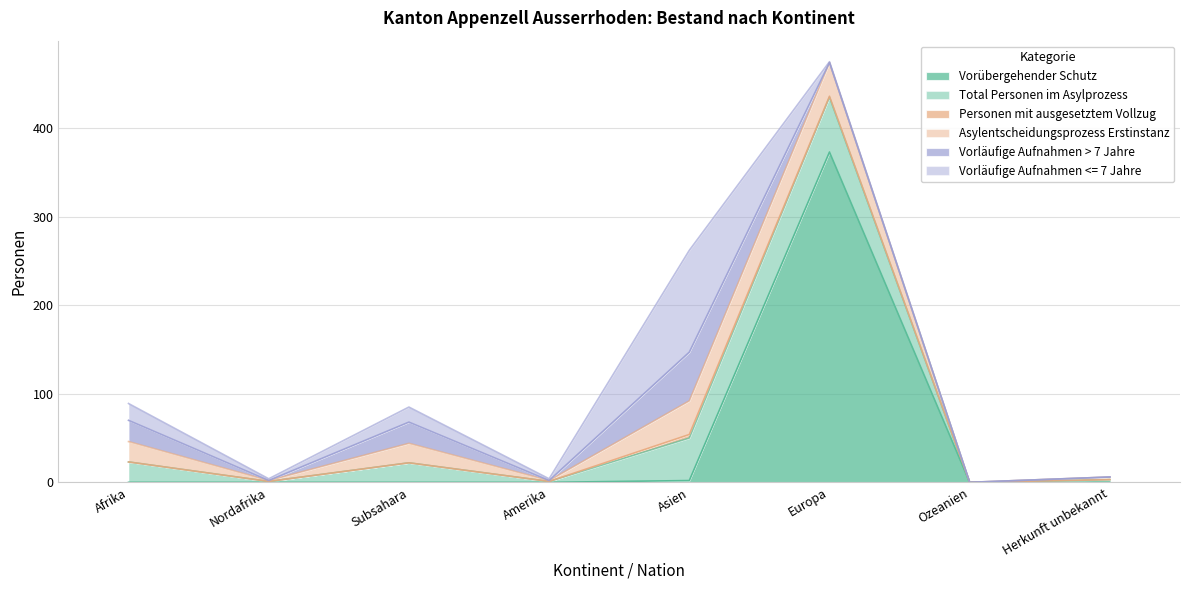

What are all the series names shown in the legend?

Vorübergehender Schutz, Total Personen im Asylprozess, Personen mit ausgesetztem Vollzug, Asylentscheidungsprozess Erstinstanz, Vorläufige Aufnahmen > 7 Jahre, Vorläufige Aufnahmen <= 7 Jahre